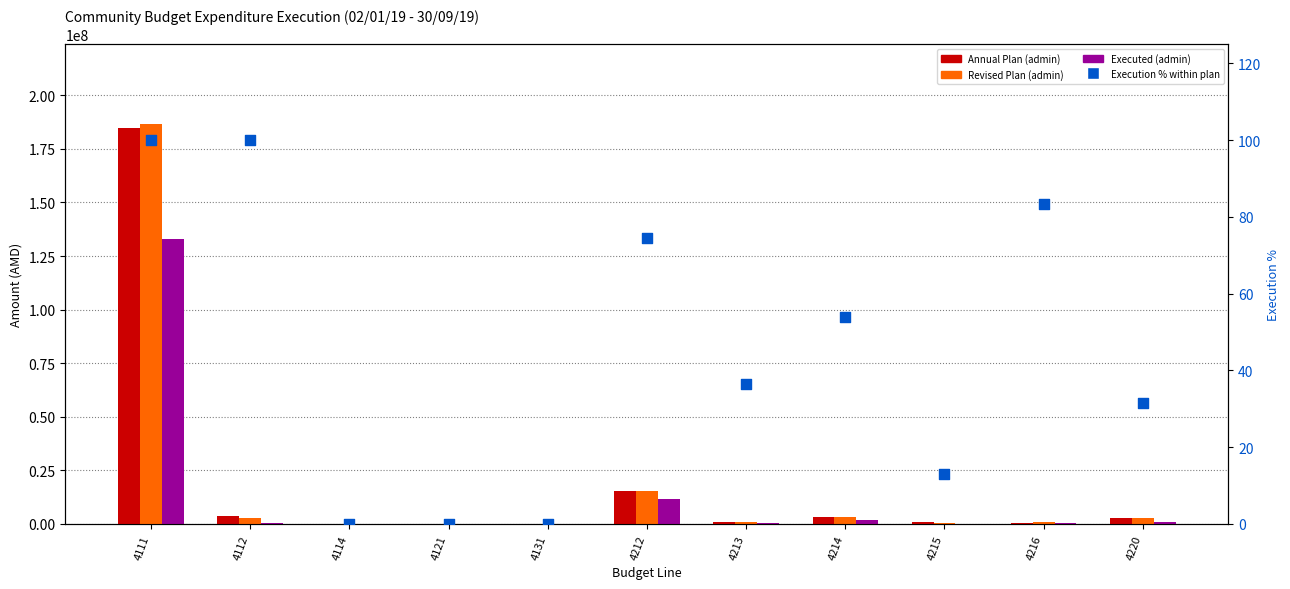

Which series has the largest total across all categories?

Revised Plan (admin)